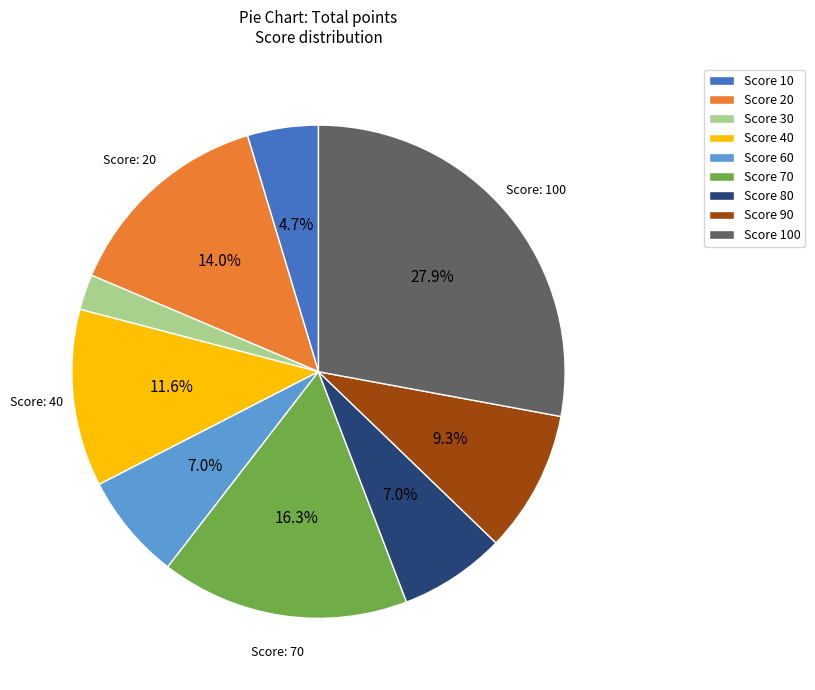

Is there a majority slice in this chart?

No